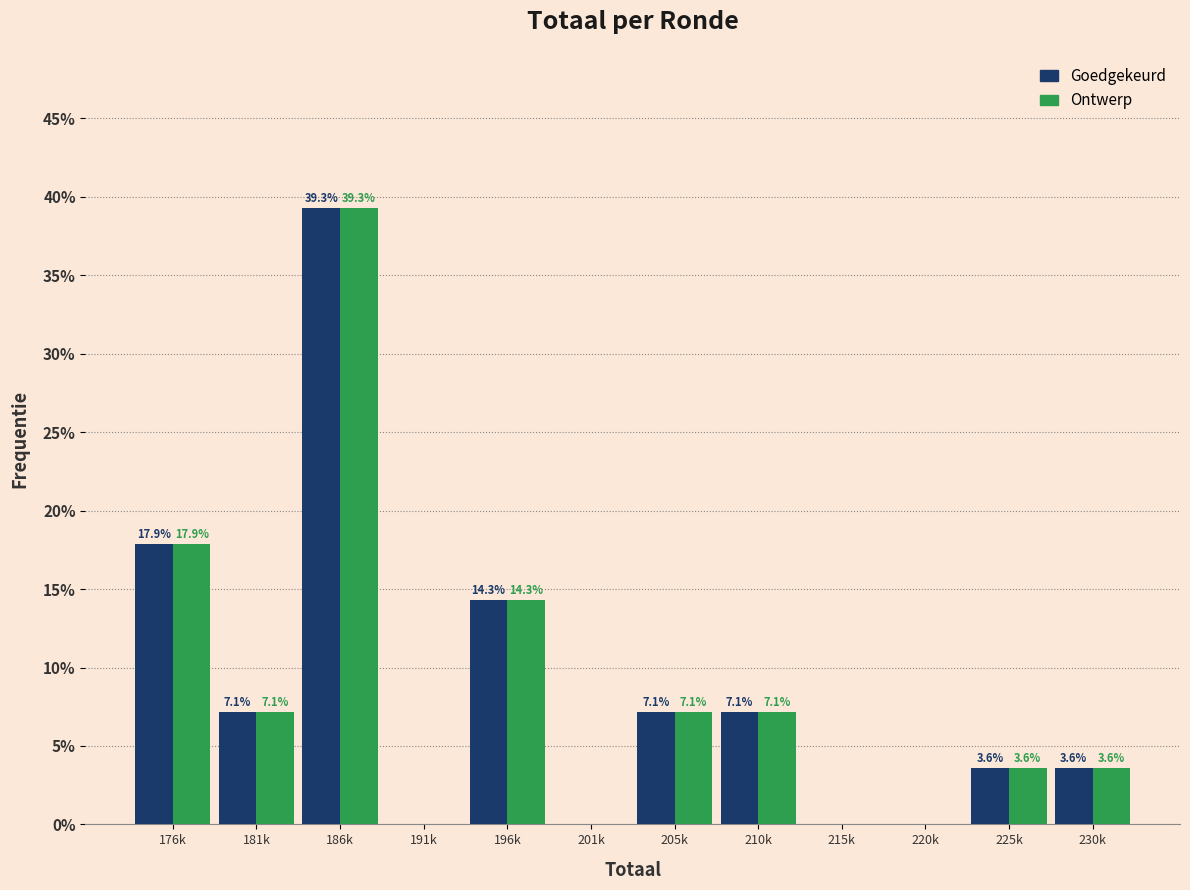

Reading left to right, transcribe all the data shown in this chart.

Goedgekeurd: 176k=17.9	181k=7.1	186k=39.3	191k=0.0	196k=14.3	201k=0.0	205k=7.1	210k=7.1	215k=0.0	220k=0.0	225k=3.6	230k=3.6
Ontwerp: 176k=17.9	181k=7.1	186k=39.3	191k=0.0	196k=14.3	201k=0.0	205k=7.1	210k=7.1	215k=0.0	220k=0.0	225k=3.6	230k=3.6